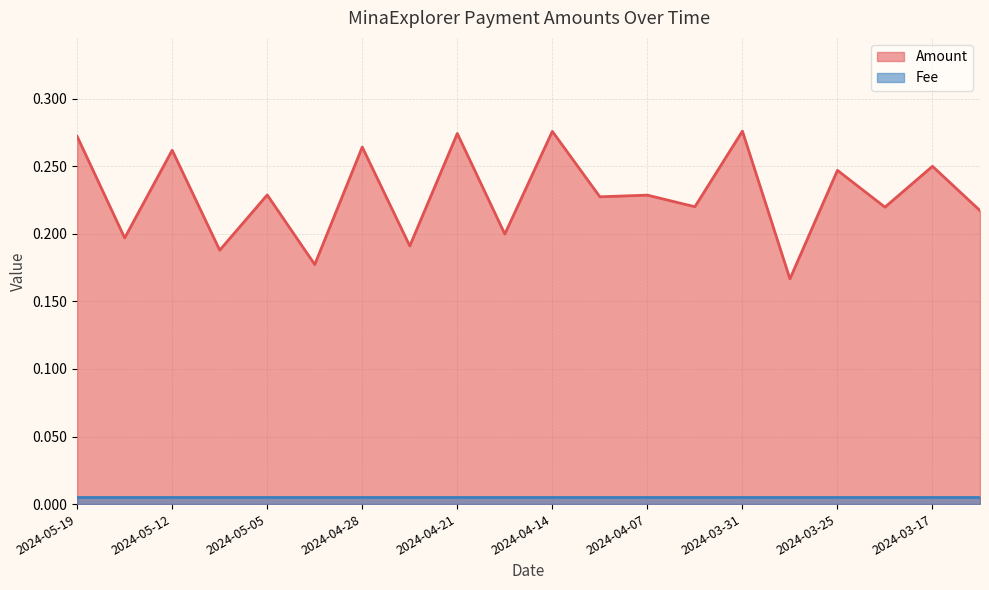

Reading left to right, extract all data points from this chart.

2024-05-19=0.3	2024-05-15=0.2	2024-05-12=0.3	2024-05-08=0.2	2024-05-05=0.2	2024-05-01=0.2	2024-04-28=0.3	2024-04-24=0.2	2024-04-21=0.3	2024-04-17=0.2	2024-04-14=0.3	2024-04-10=0.2	2024-04-07=0.2	2024-04-03=0.2	2024-03-31=0.3	2024-03-27=0.2	2024-03-25=0.2	2024-03-20=0.2	2024-03-17=0.2	2024-03-14=0.2